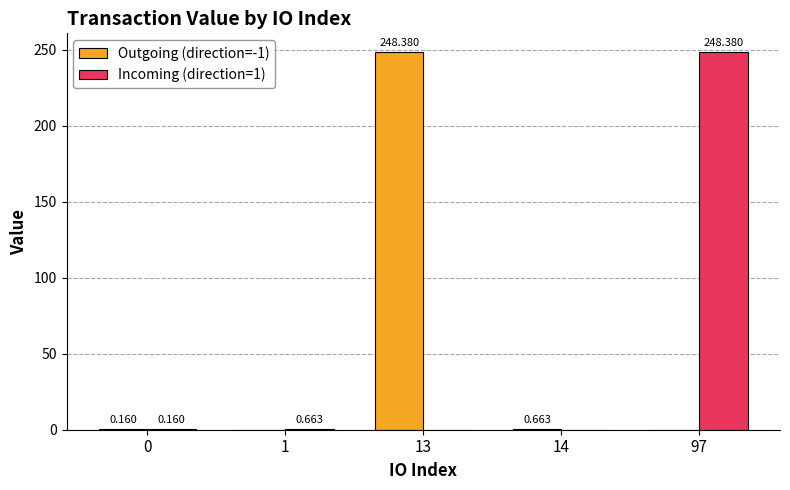

Between 14 and 13, which is larger?

13